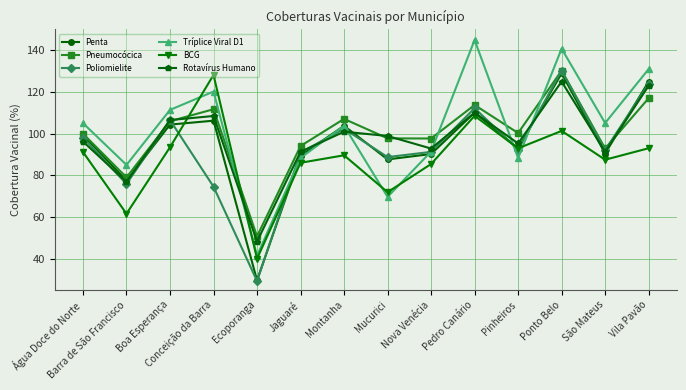

Between which two adjacent categories do Rotavírus Humano and Tríplice Viral D1 first intersect?

Conceição da Barra and Ecoporanga